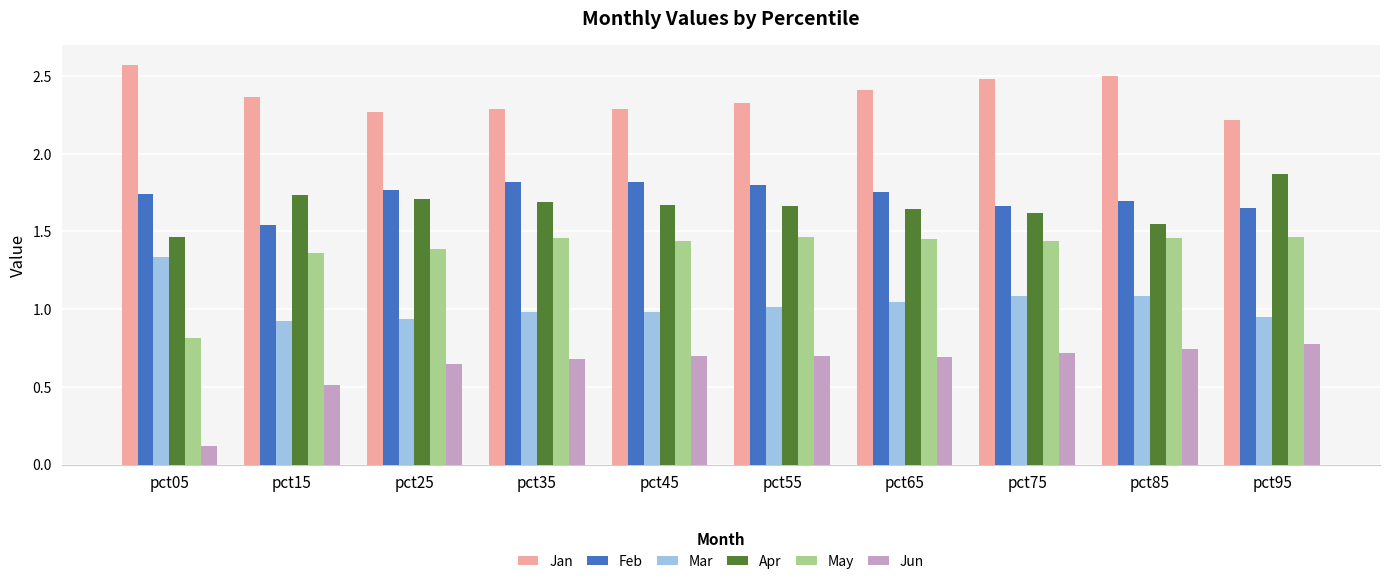

At which label is May closest to 1?

pct05